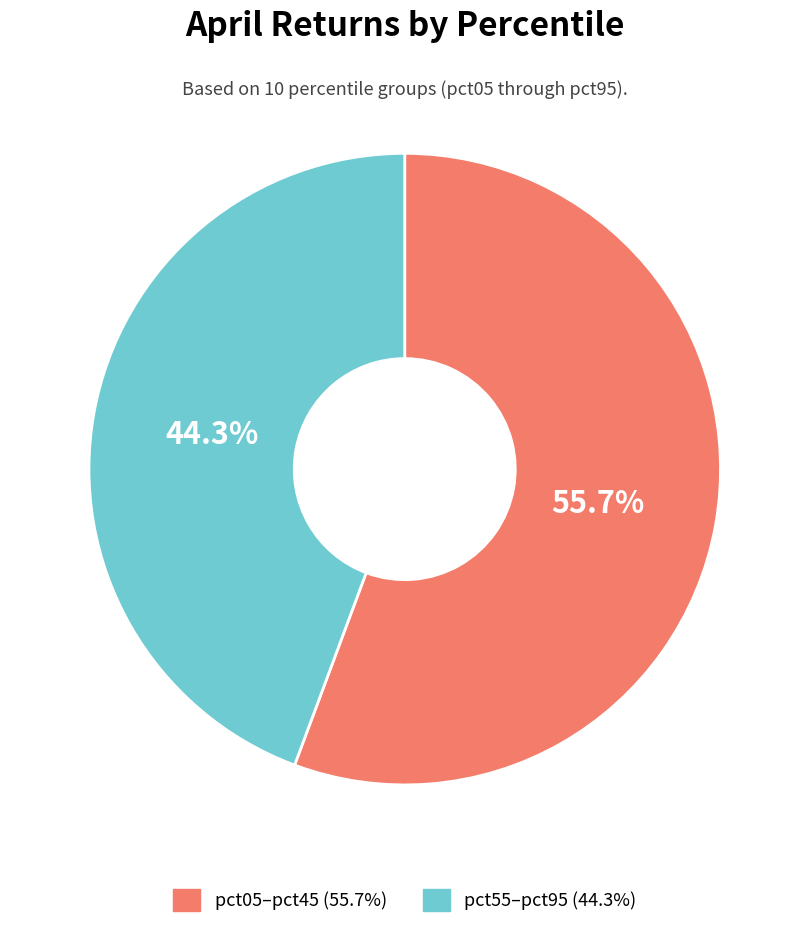

Does any single category account for the majority?

Yes